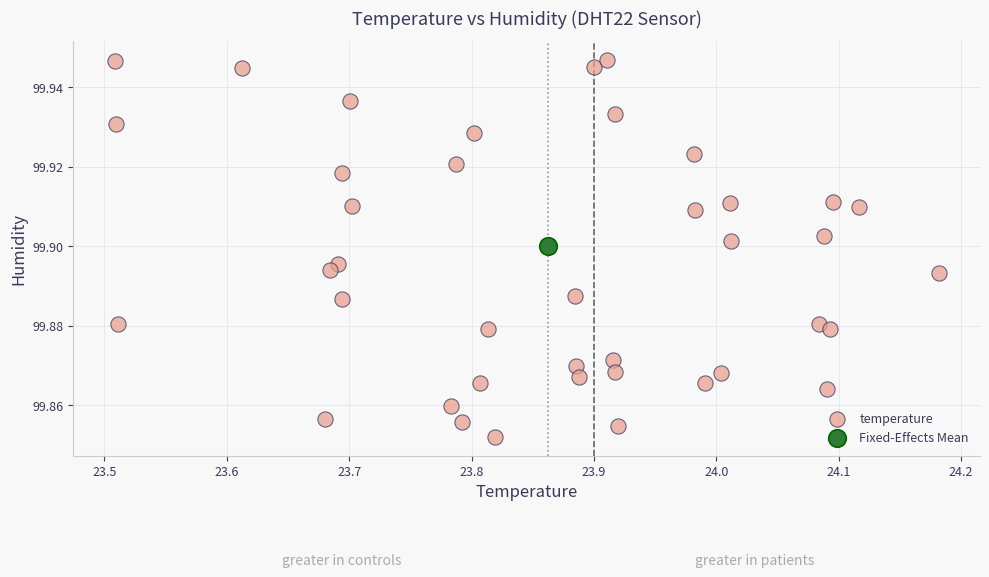

What are all the series names shown in the legend?

temperature, Fixed-Effects Mean